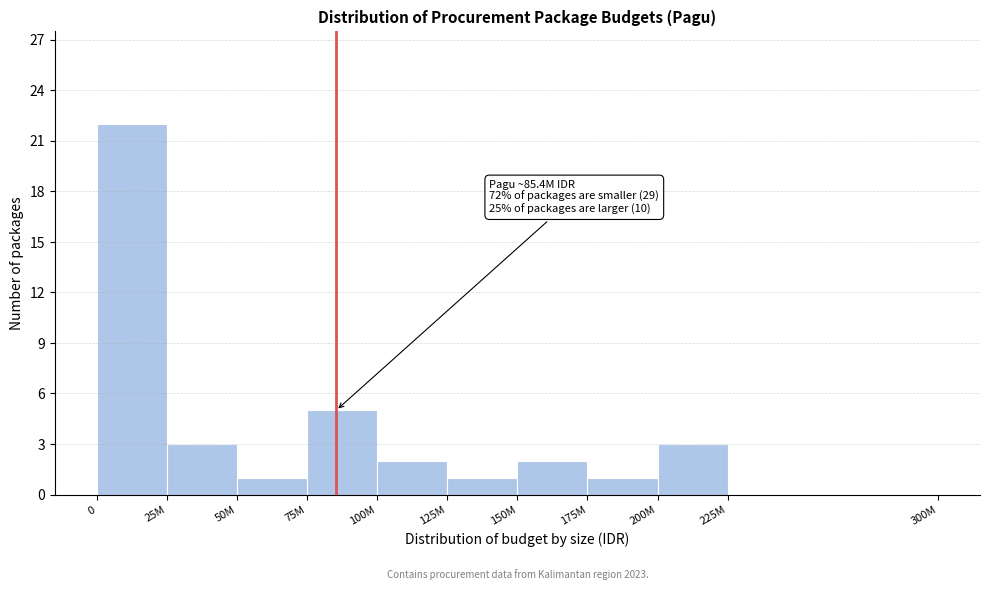

Reading left to right, extract all data points from this chart.

0=22	25M=3	50M=1	75M=5	100M=2	125M=1	150M=2	175M=1	200M=3	225M=0